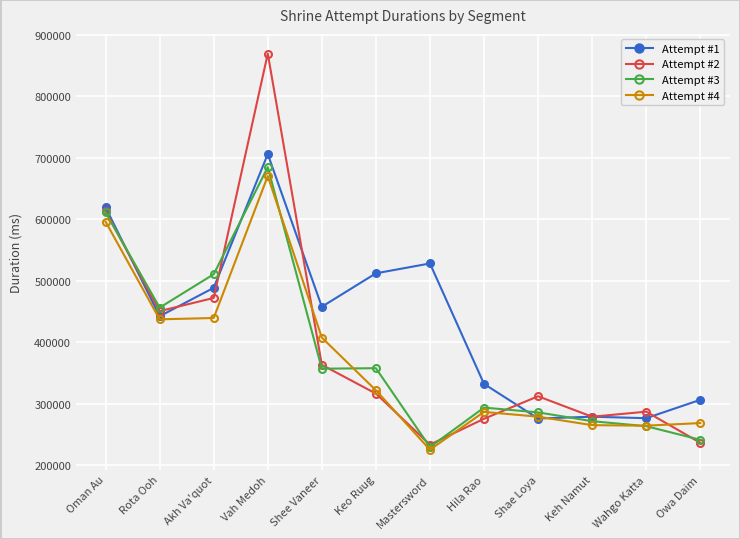

What is the label of the 7th point from the right?

Keo Ruug